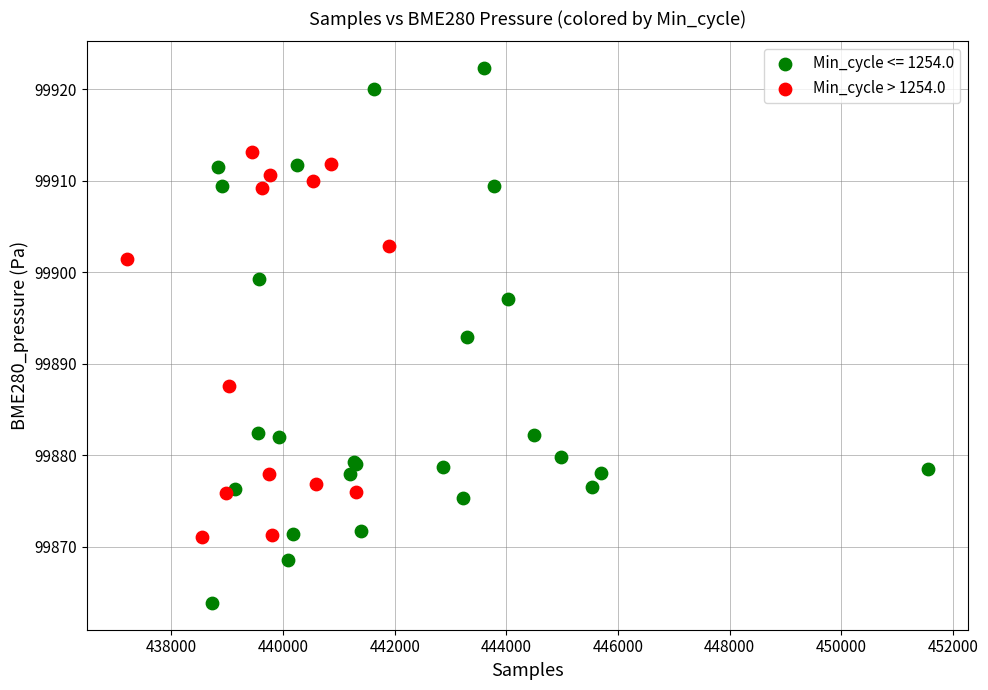

Which series contains the lowest Y value?

Min_cycle <= 1254.0